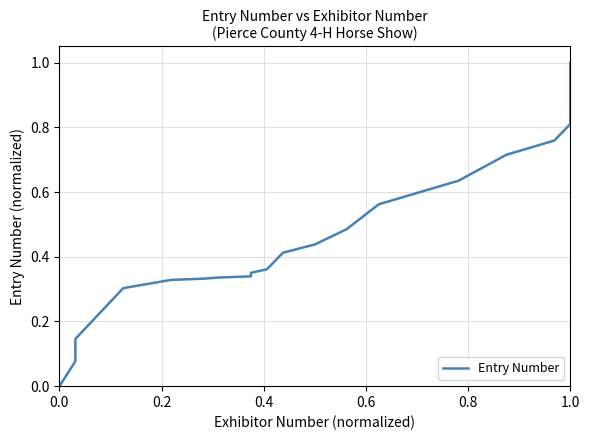

True or false: there are more than 0 points higher than both neighbors.

False